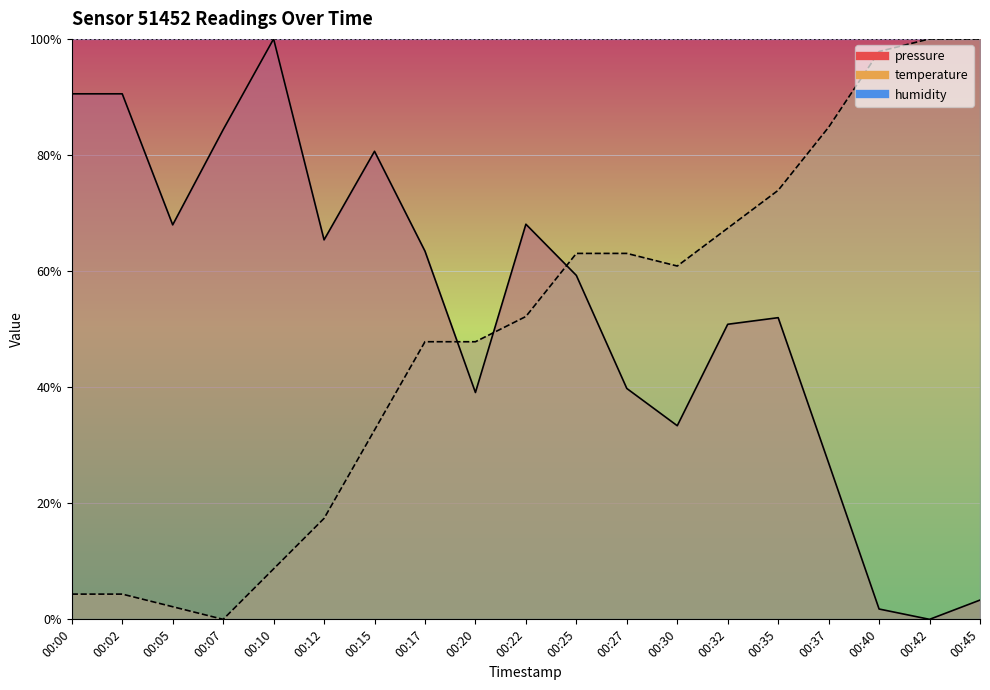

Which series ends up on top after the final intersection of temperature and pressure?

temperature